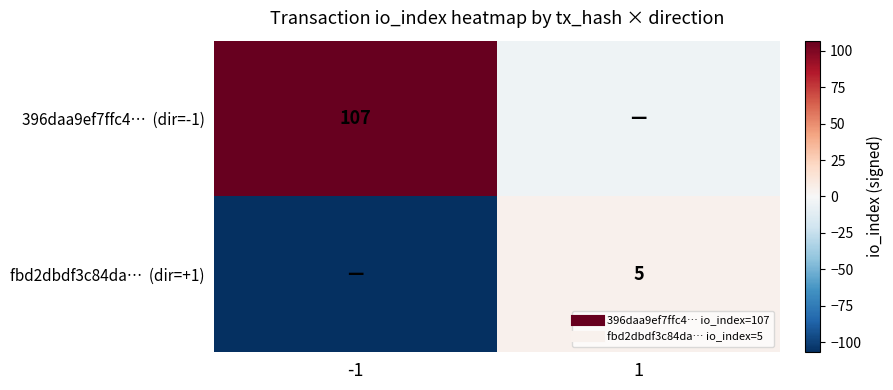

At how many categories does at least one series exceed -4?

2